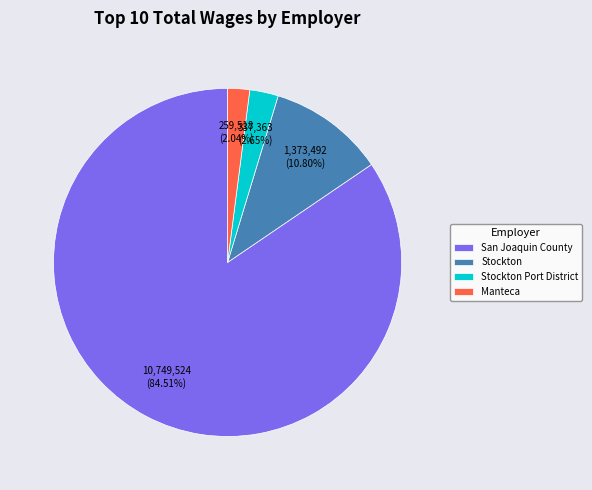

Is San Joaquin County the majority of the pie?

Yes